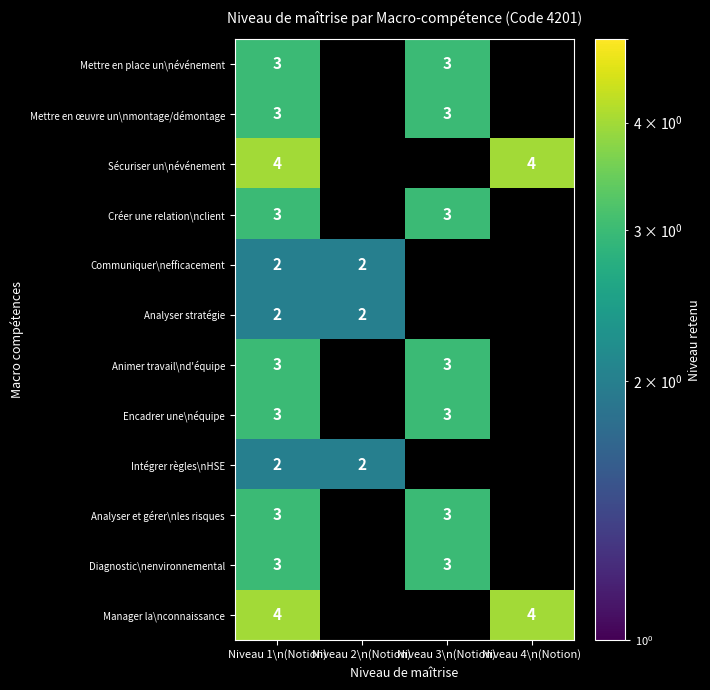

At which category is the sum across all series the highest?

Niveau 1\n(Notion)